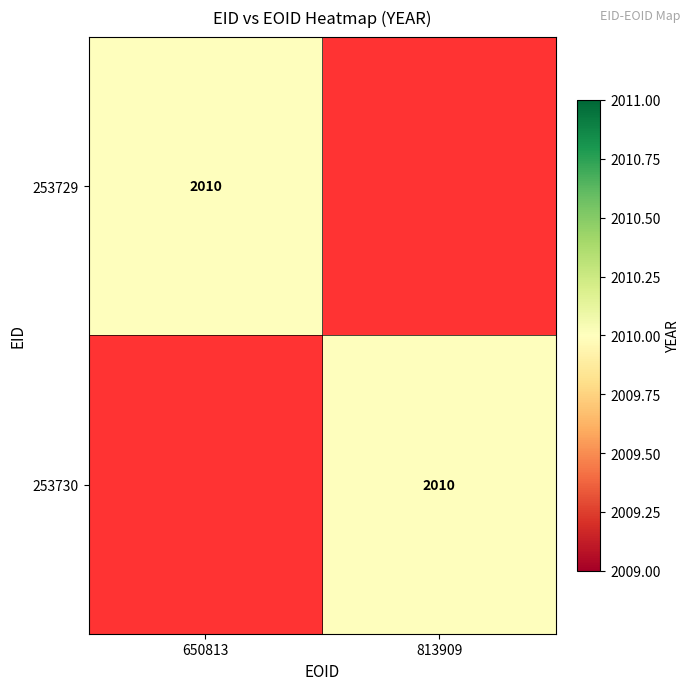

Reading left to right, what are all the values shown in this chart?

253729: 2010	0
253730: 0	2010